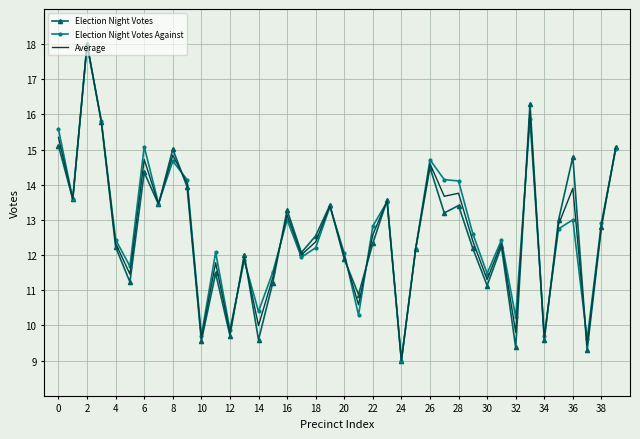

What is the minimum value shown in the chart?

9.0